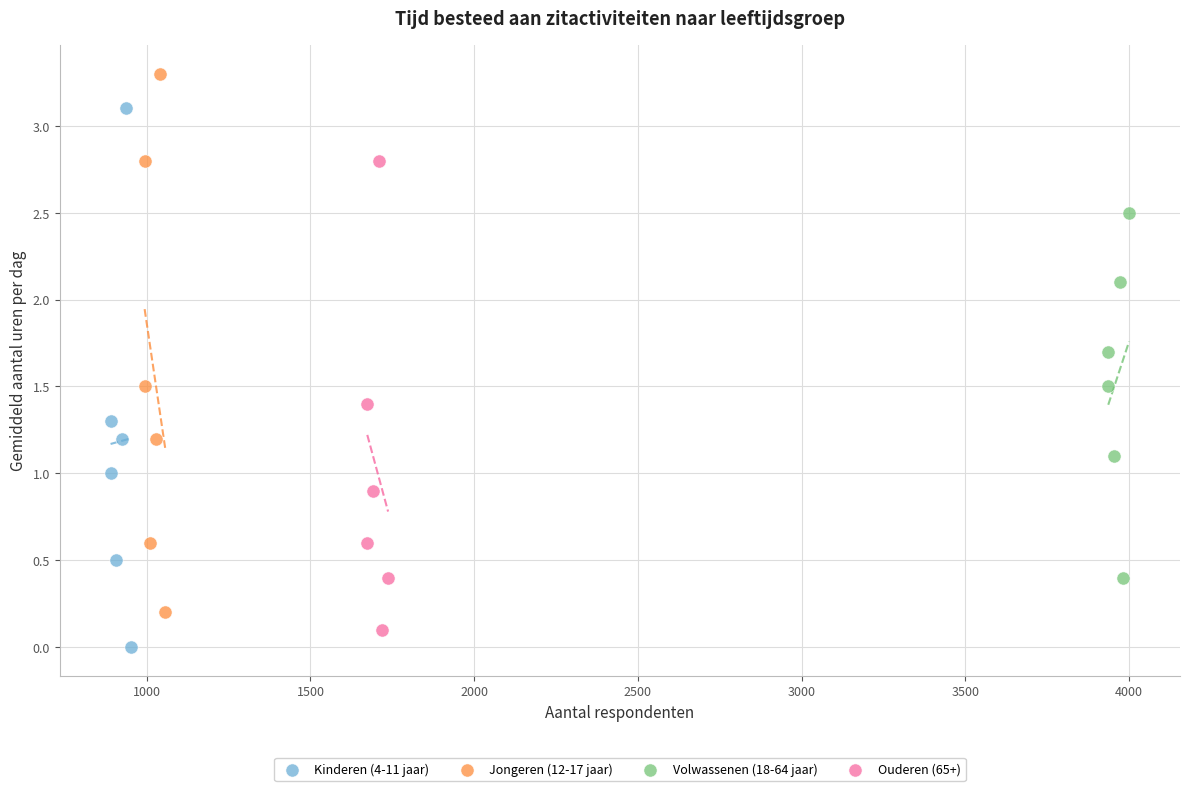

Which series contains the highest Y value?

Jongeren (12-17 jaar)